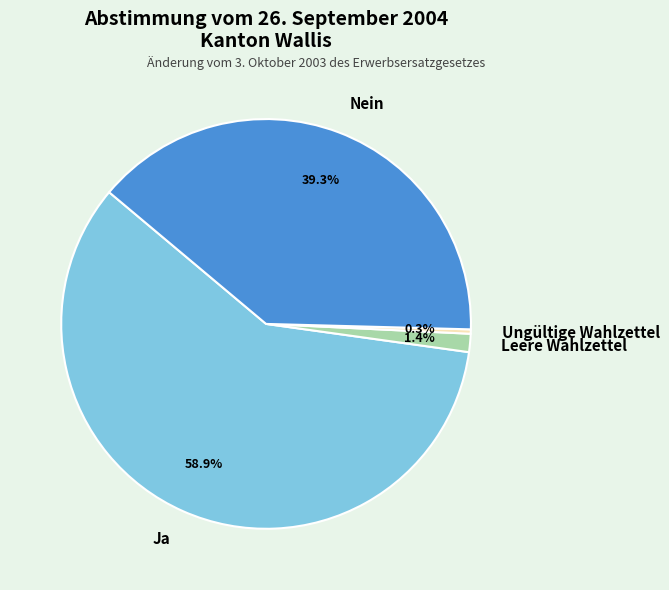

Is it true that Ja is 73% of the pie?

False